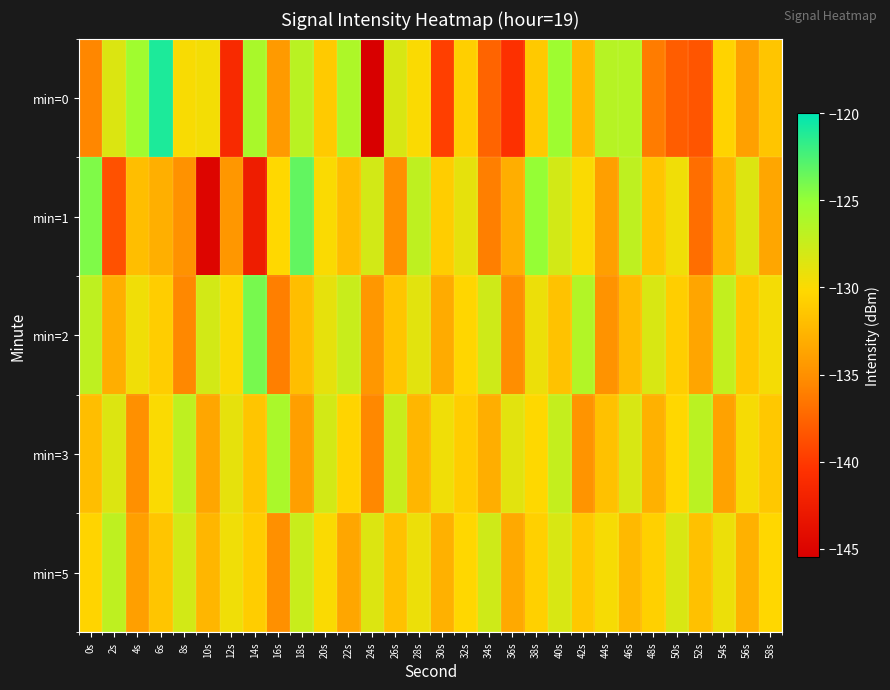

What is the total value across all series at 50s?

-656.9